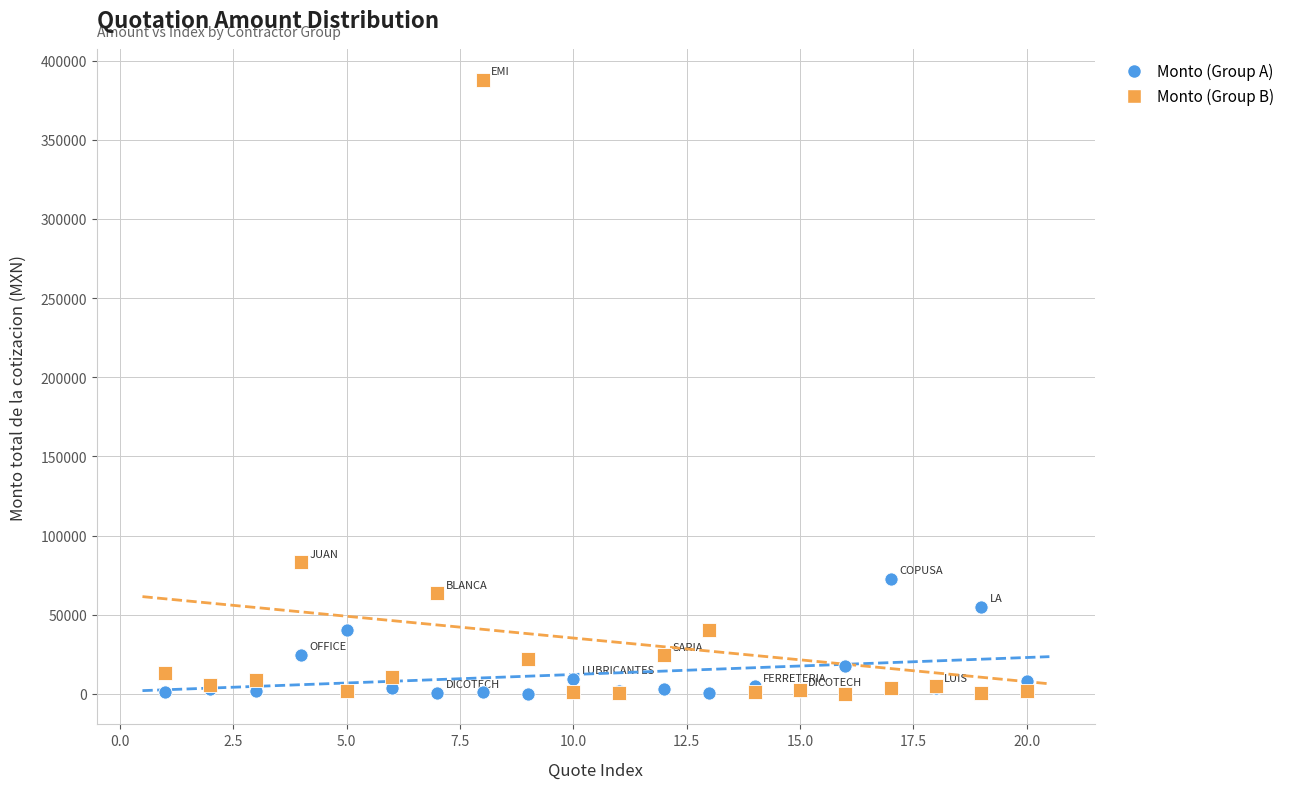

Across all series, what Y value is closest to 193990?

83150.3